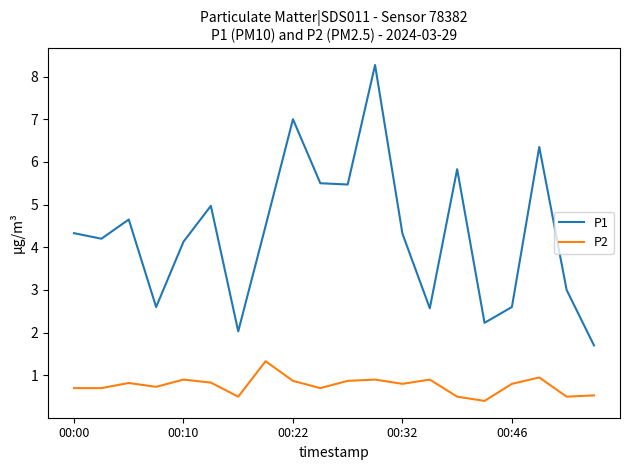

What is the minimum value for P1?

1.7